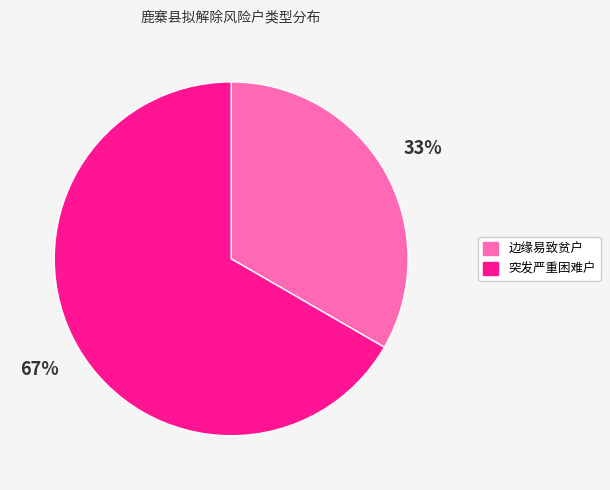

True or false: 突发严重困难户 accounts for 52% of the total.

False